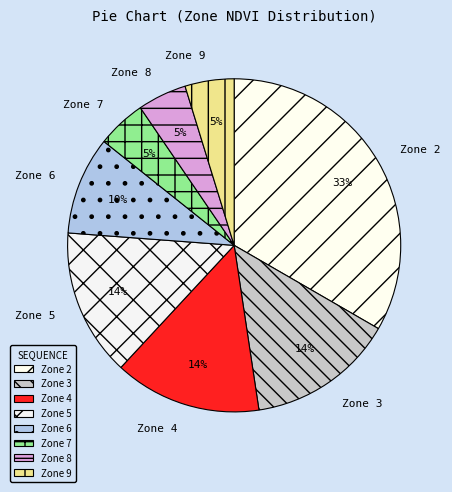

To the nearest percent, what is the combined percentage of Zone 4 and Zone 6?

24%